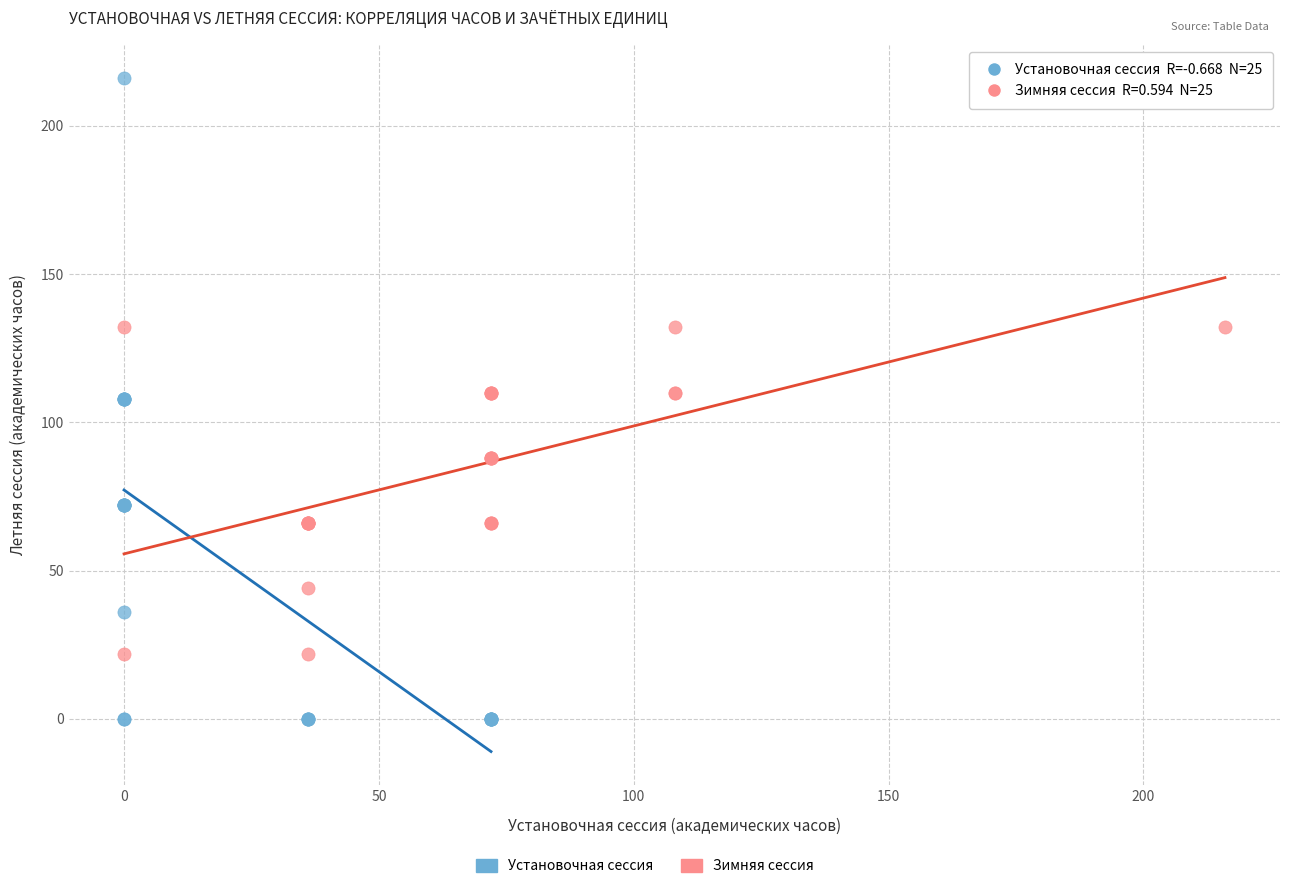

Which series has the widest spread of Y values?

Установочная сессия